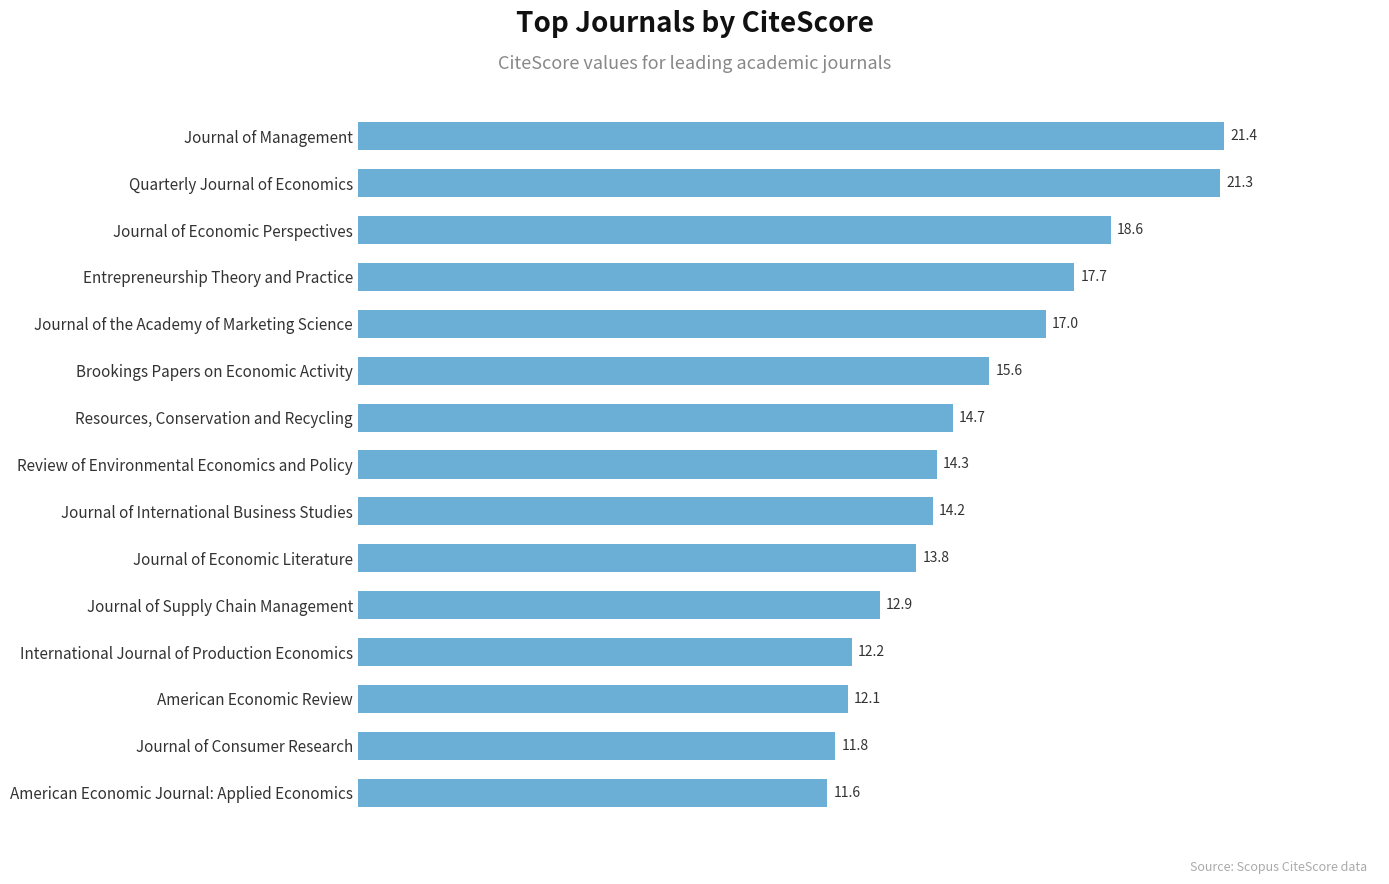

What is the average value?

15.3